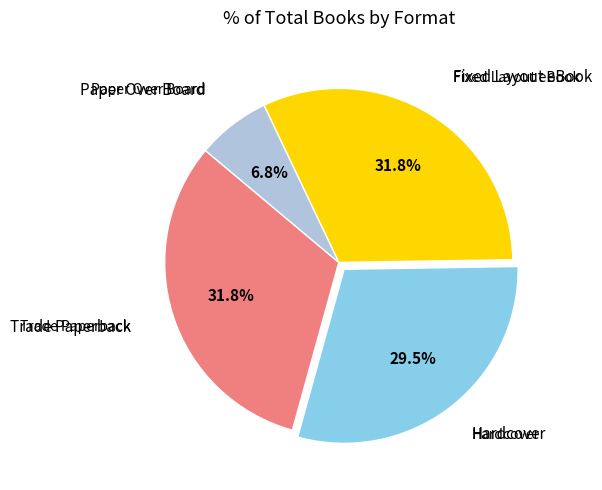

Which category has the smallest portion of the pie?

Paper Over Board